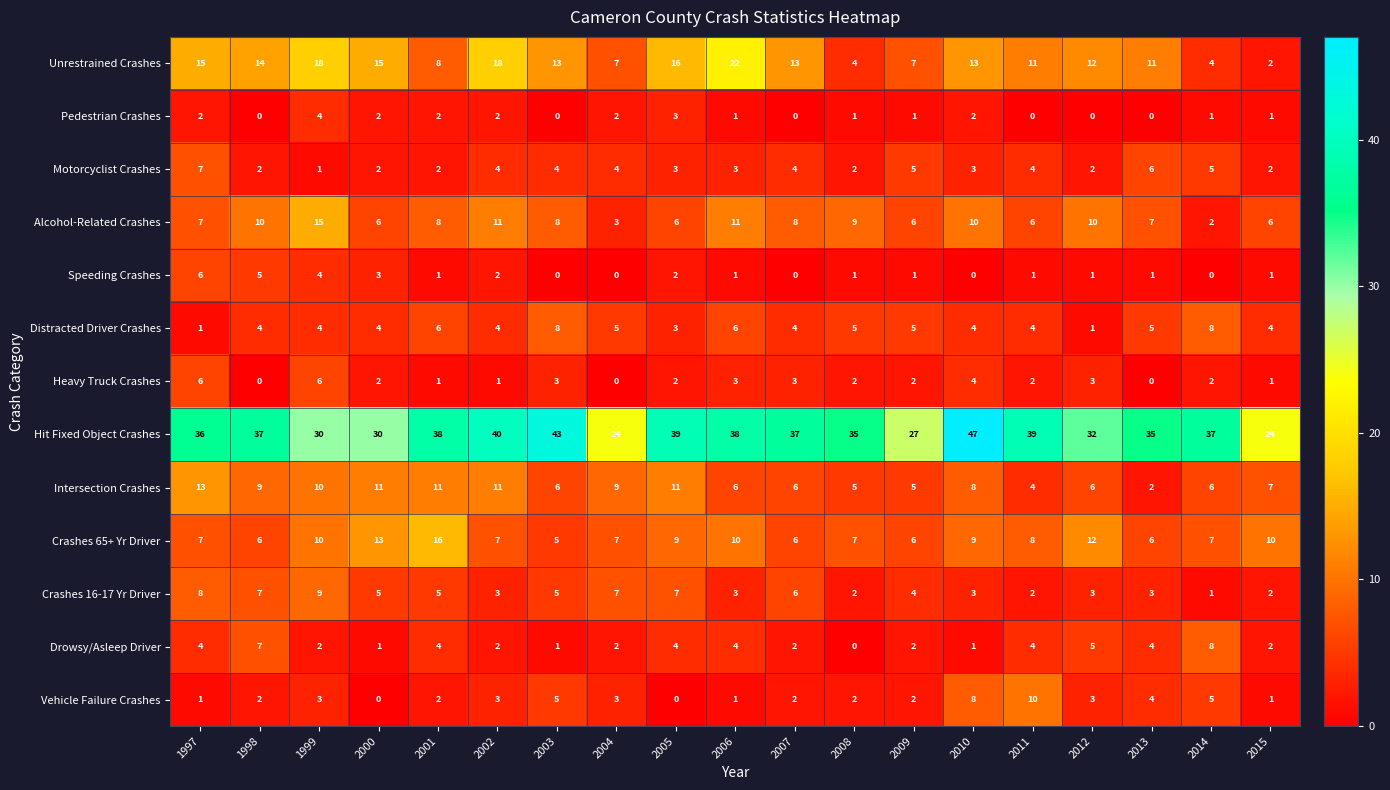

The value of Drowsy/Asleep Driver at 2001 is 4. True or false?

True